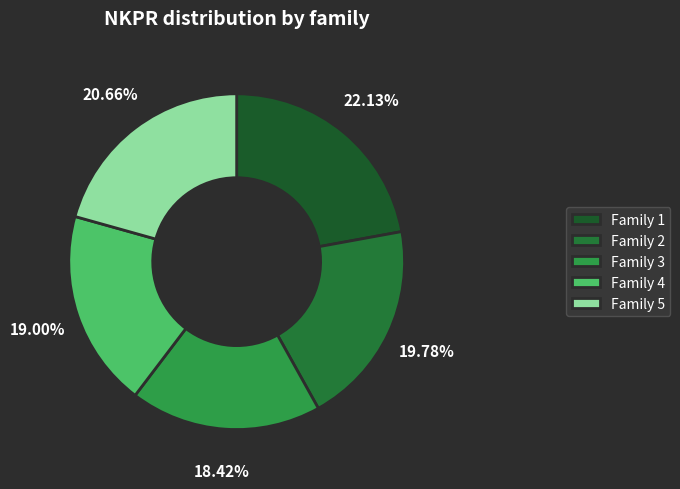

Does any single category account for the majority?

No